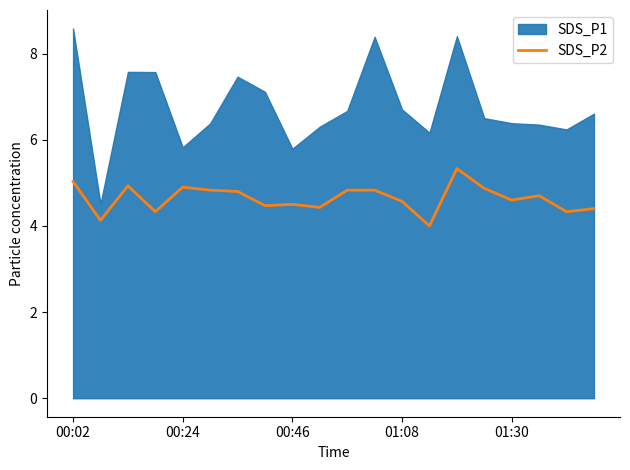

True or false: SDS_P2 has a value of 7.7 at 01:30.

False